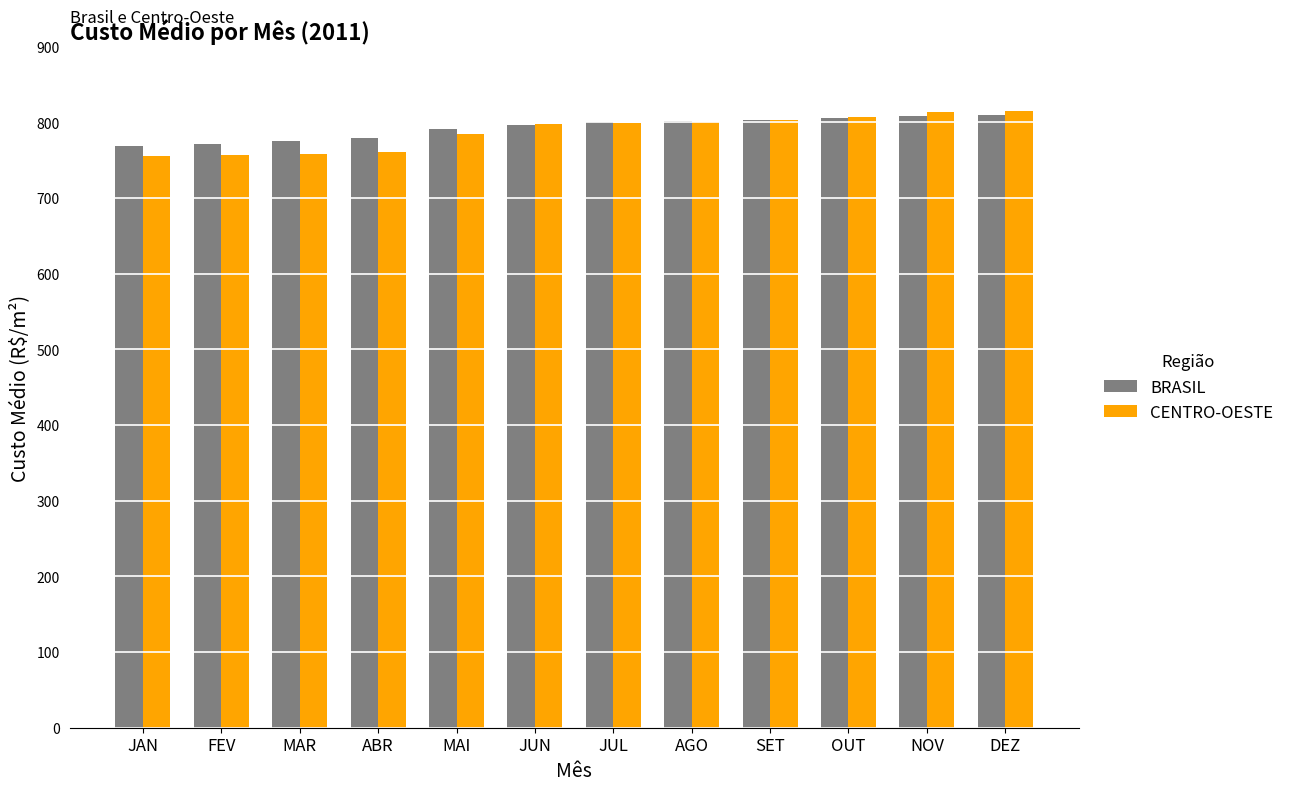

What is the greatest value displayed?

814.3